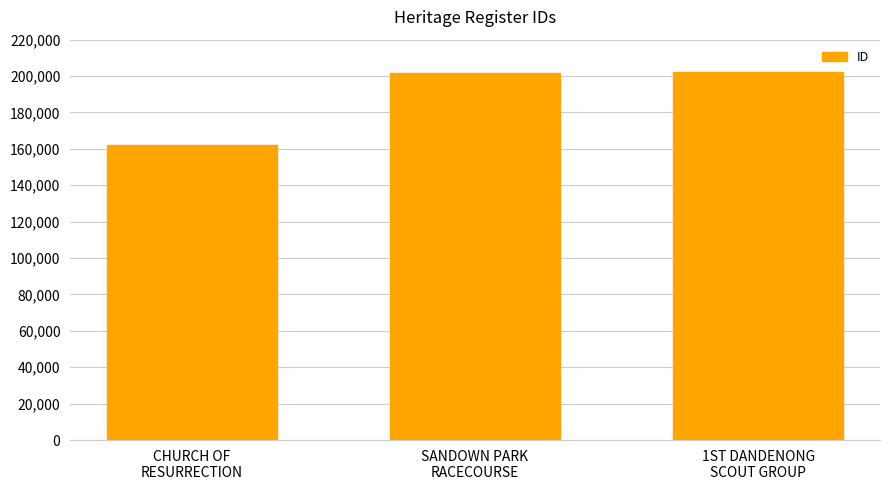

What is the difference between the values at 1ST DANDENONG
SCOUT GROUP and SANDOWN PARK
RACECOURSE?

144